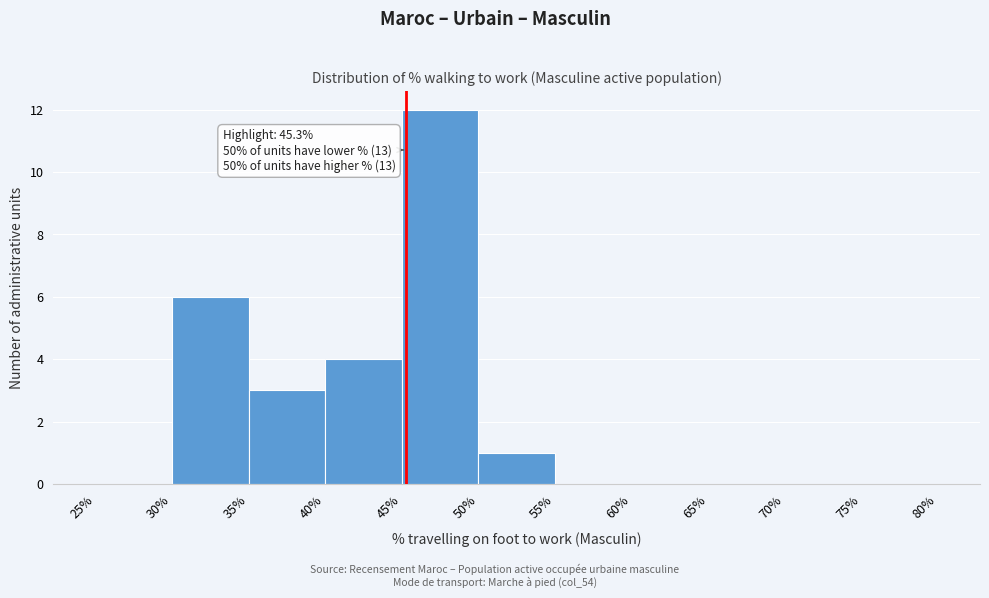

Which range on the x-axis has the tallest bar?

45% to 50%